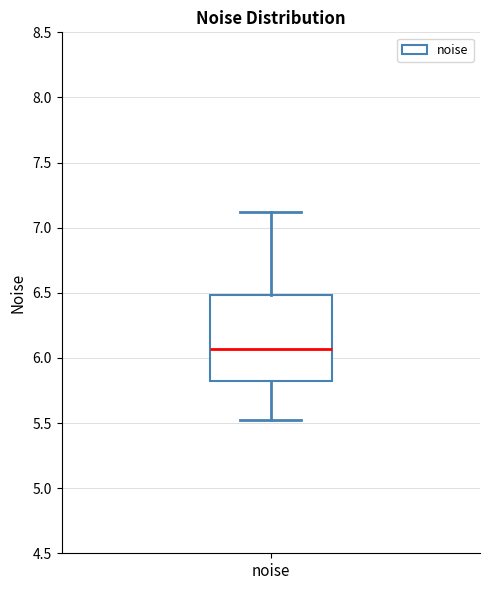

Where is the lower edge of the box for noise on the y-axis? The values are not printed on the chart, so give them approximately, as read against the axis.

5.80